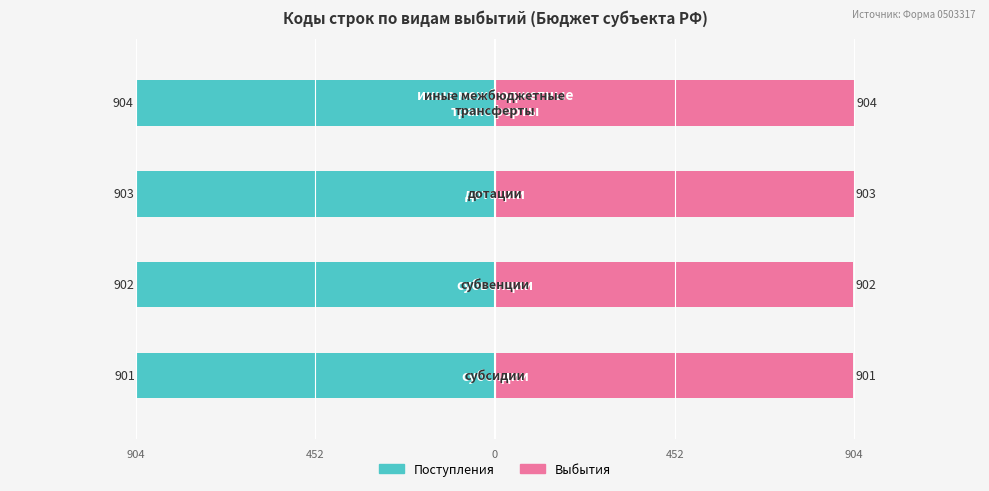

What is the sum of all Выбытия values?

3610